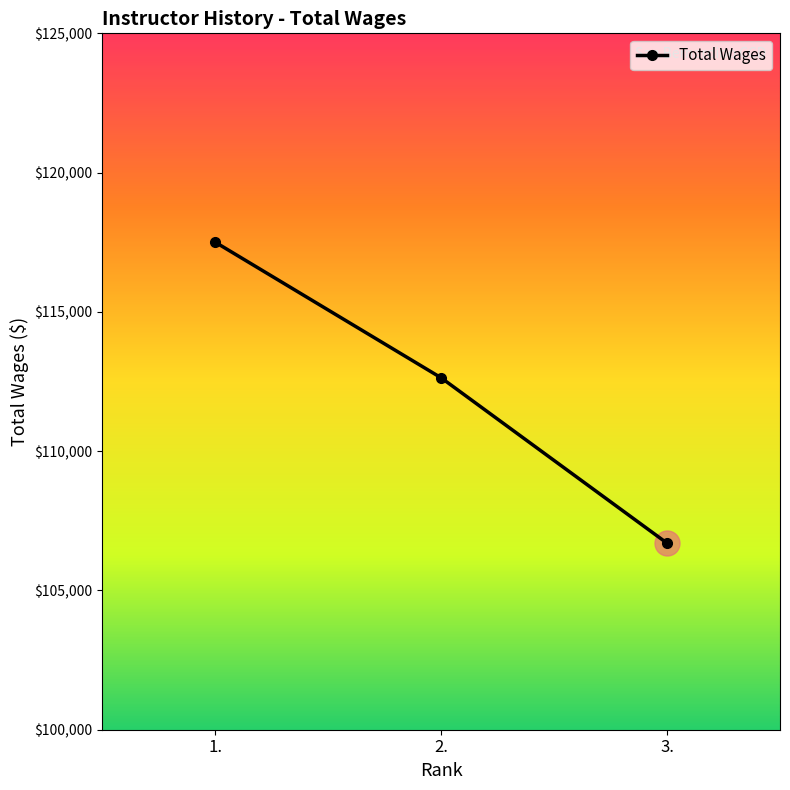

Is it true that the value at 3. is 106697?

True